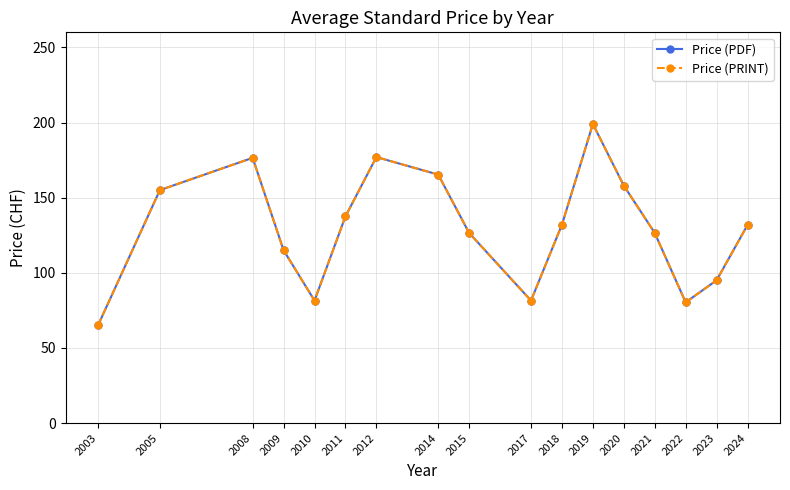

At which category does Price (PRINT) reach its first local valley?

2010